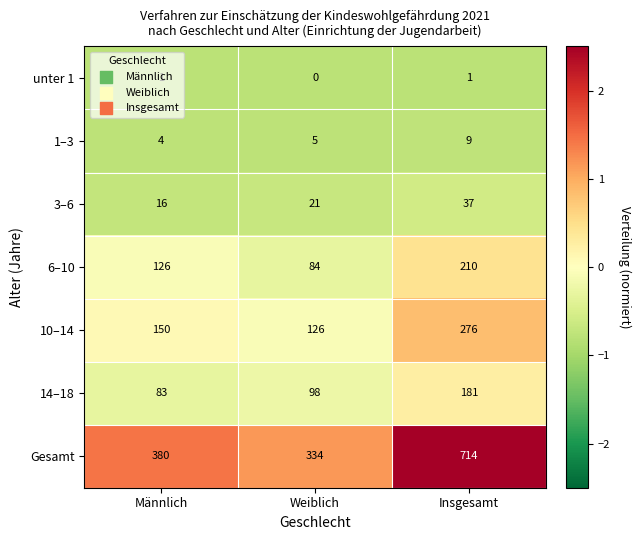

The 10–14 series shows 126 at Weiblich. True or false?

True